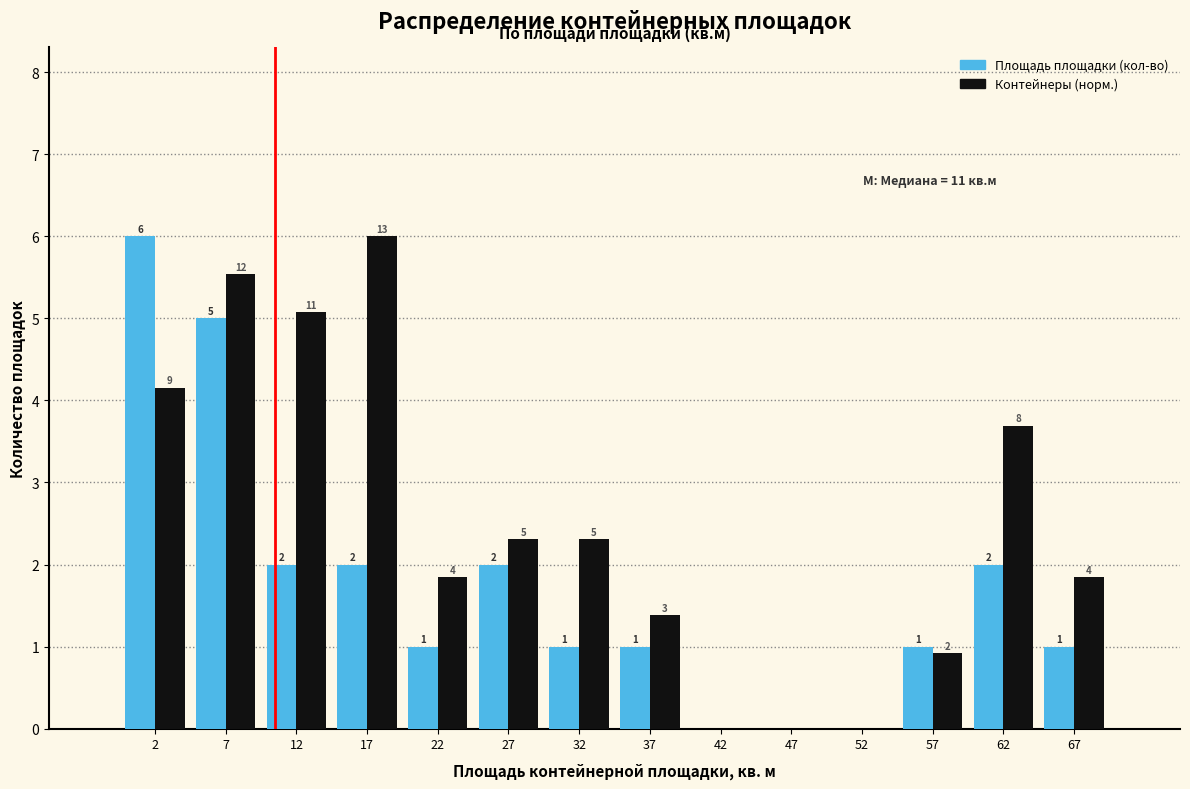

What is the maximum value shown in the chart?

6.0